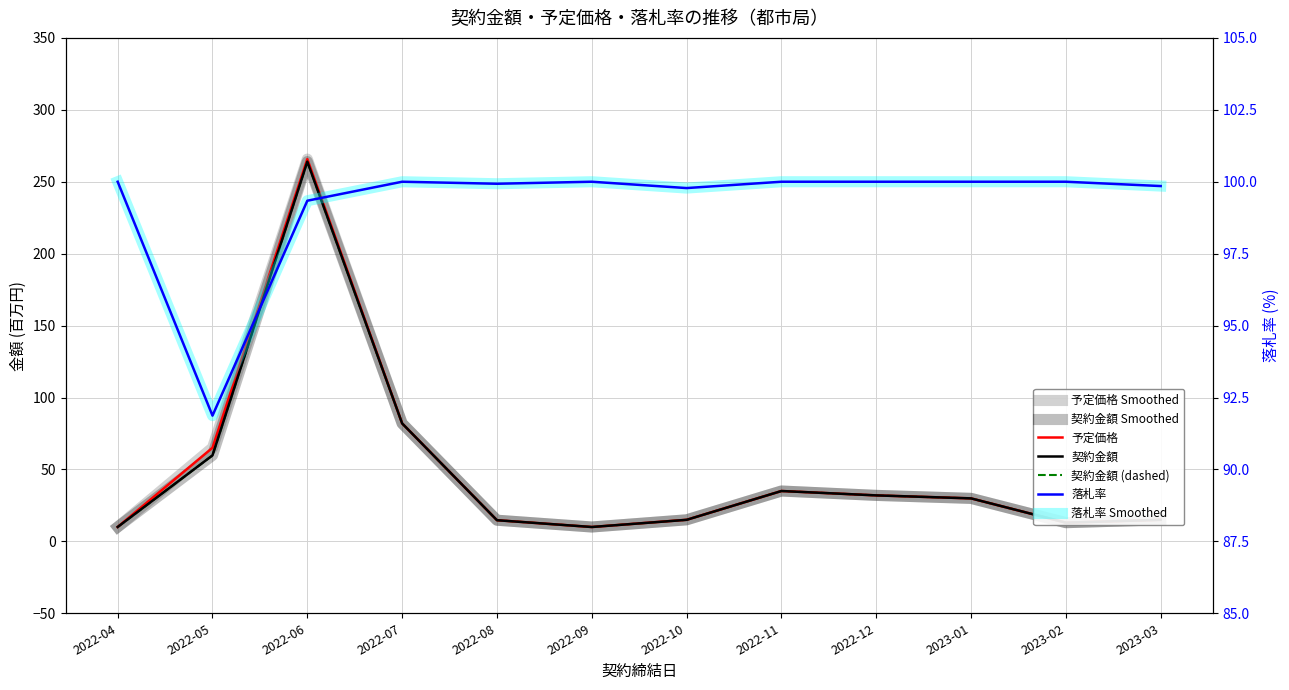

The 落札率 series shows 100.0 at 2022-12. True or false?

True